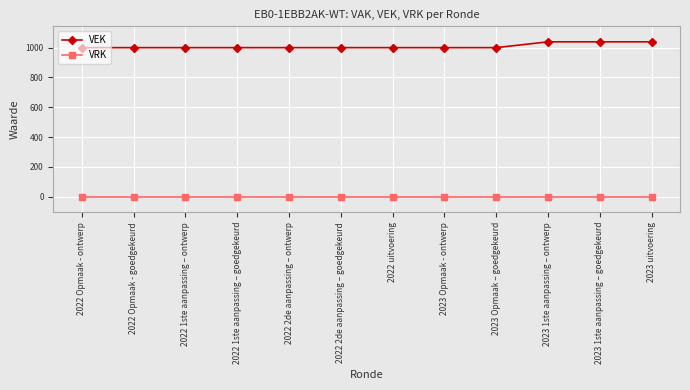

What is the difference between the maximum and minimum values in the VEK series?

39